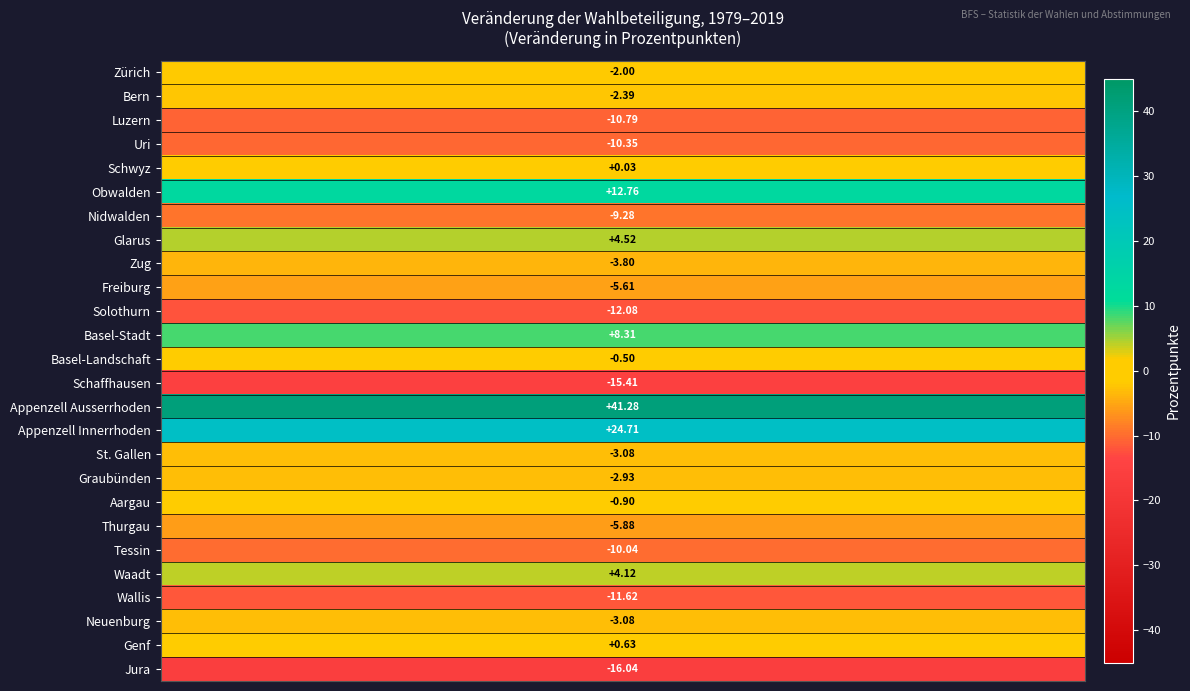

The chart shows a value of 0.6 at Genf. True or false?

True